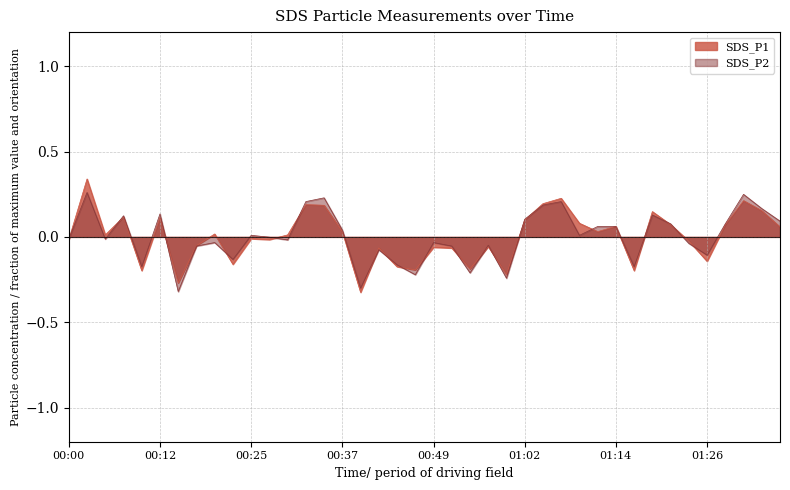

What is the maximum value shown in the chart?

0.3